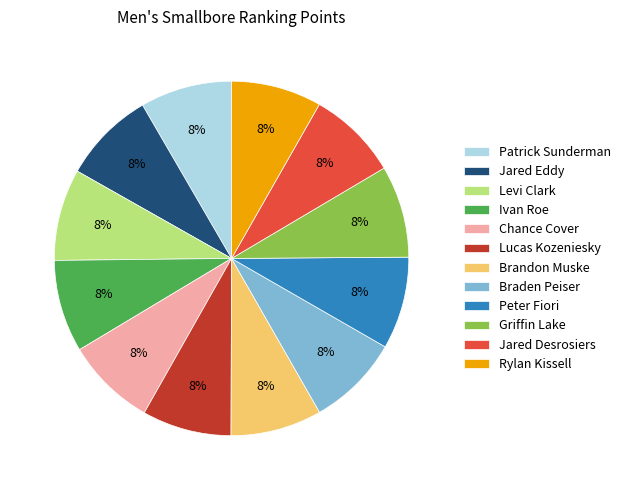

Approximately how many times larger is the value at Jared Eddy compared to Peter Fiori?

1.0